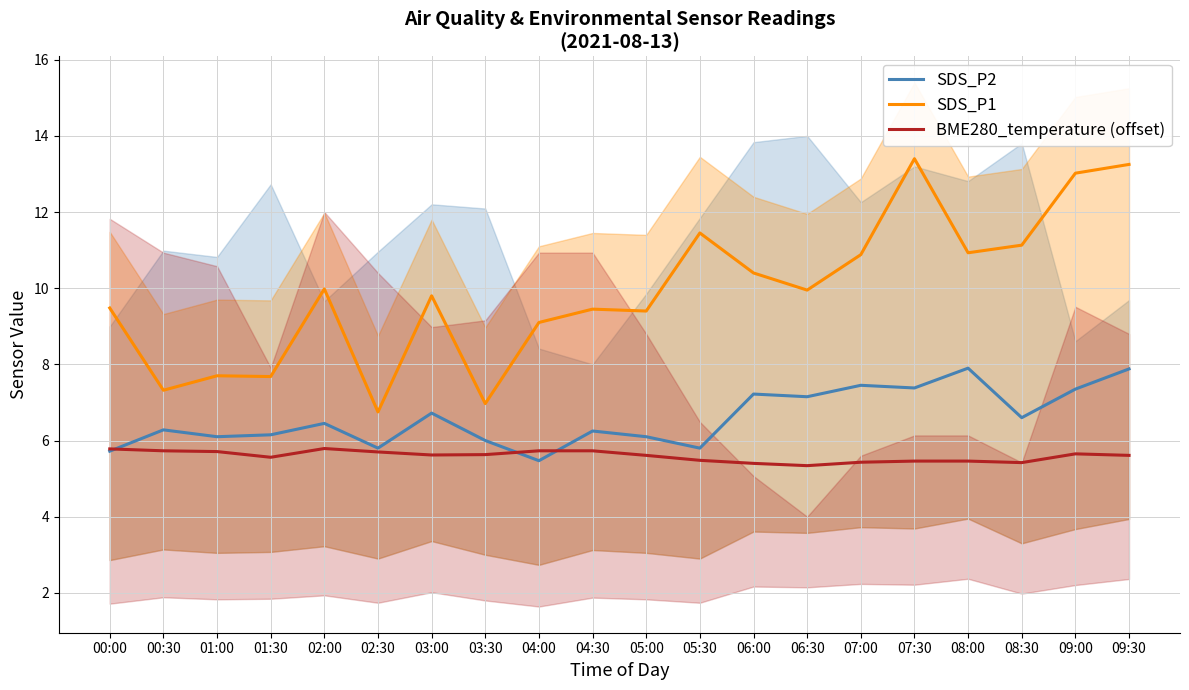

In BME280_temperature (offset), how many points are higher than both neighbors (excluding endpoints)?

2